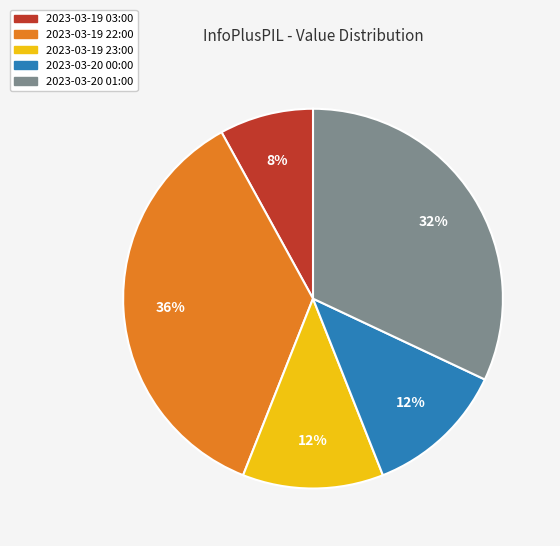

Between 2023-03-19 03:00 and 2023-03-19 23:00, which is larger?

2023-03-19 23:00